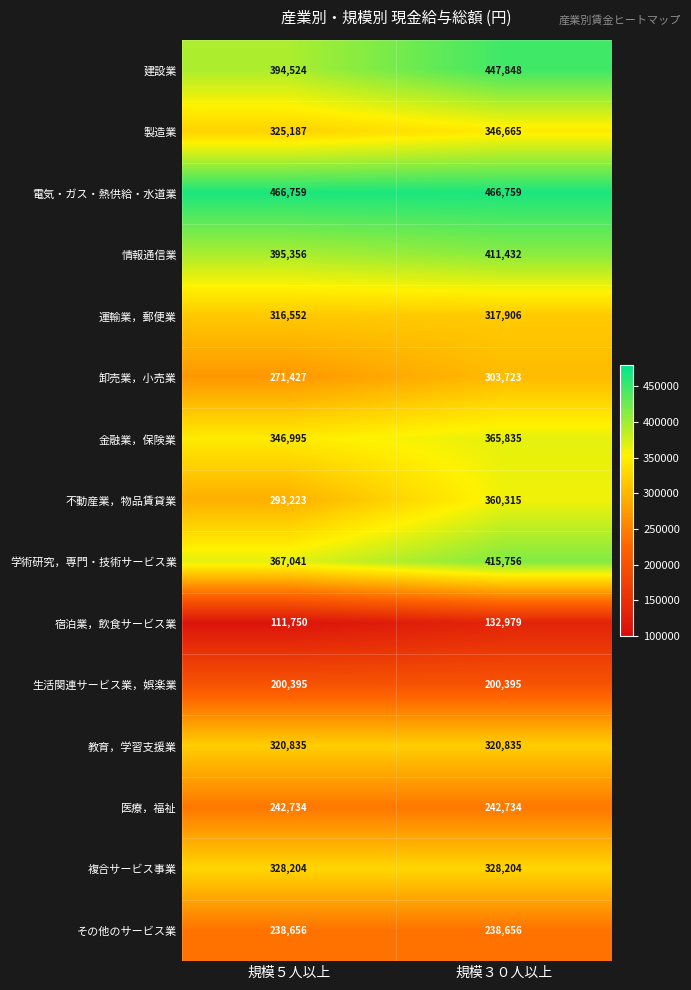

Rank the series by their maximum value, from lowest to highest.

宿泊業，飲食サービス業, 生活関連サービス業，娯楽業, その他のサービス業, 医療，福祉, 卸売業，小売業, 運輸業，郵便業, 教育，学習支援業, 複合サービス事業, 製造業, 不動産業，物品賃貸業, 金融業，保険業, 情報通信業, 学術研究，専門・技術サービス業, 建設業, 電気・ガス・熱供給・水道業